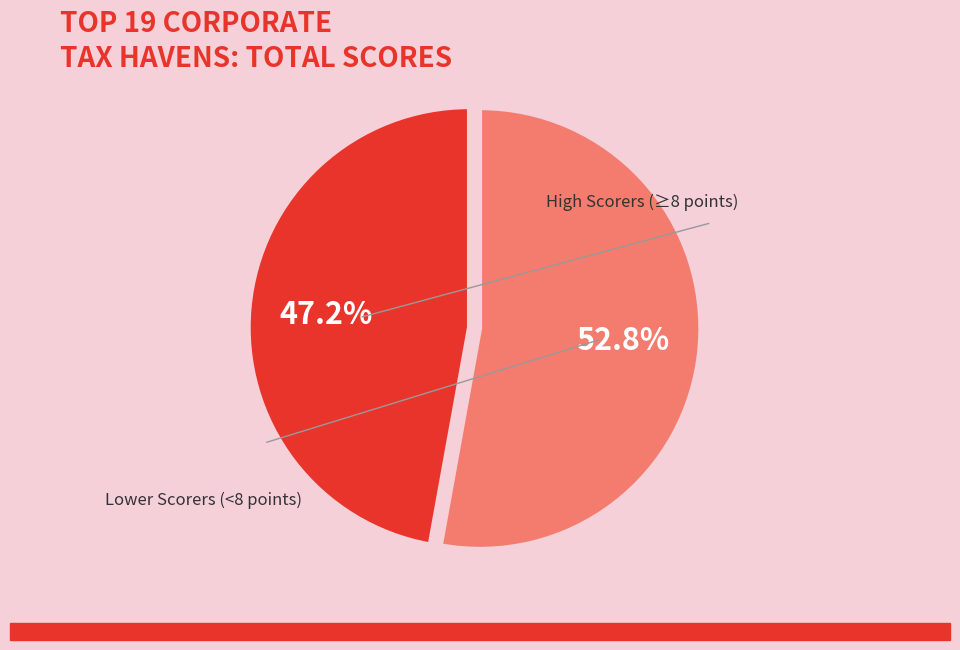

Is there any slice that represents more than half of the pie?

Yes